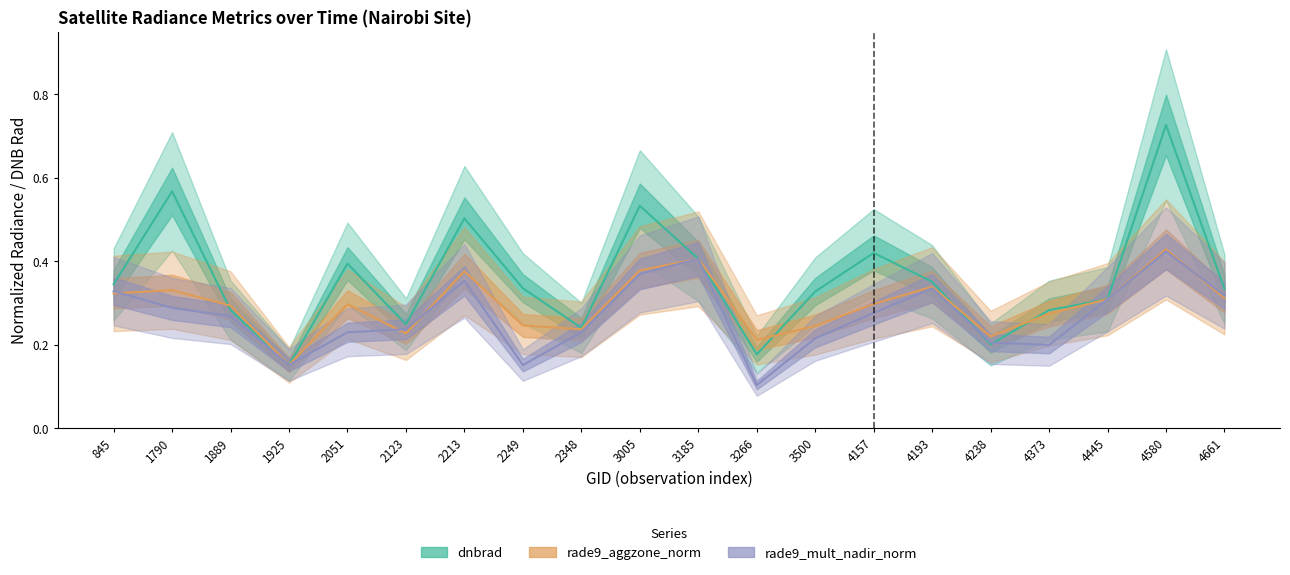

Which category has the highest value across all series?

4580